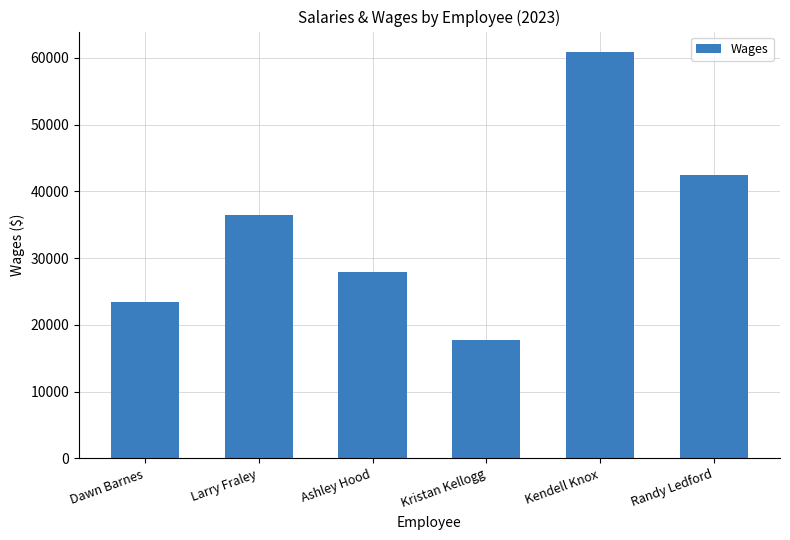

List the labels in order of value, largest first.

Kendell Knox, Randy Ledford, Larry Fraley, Ashley Hood, Dawn Barnes, Kristan Kellogg